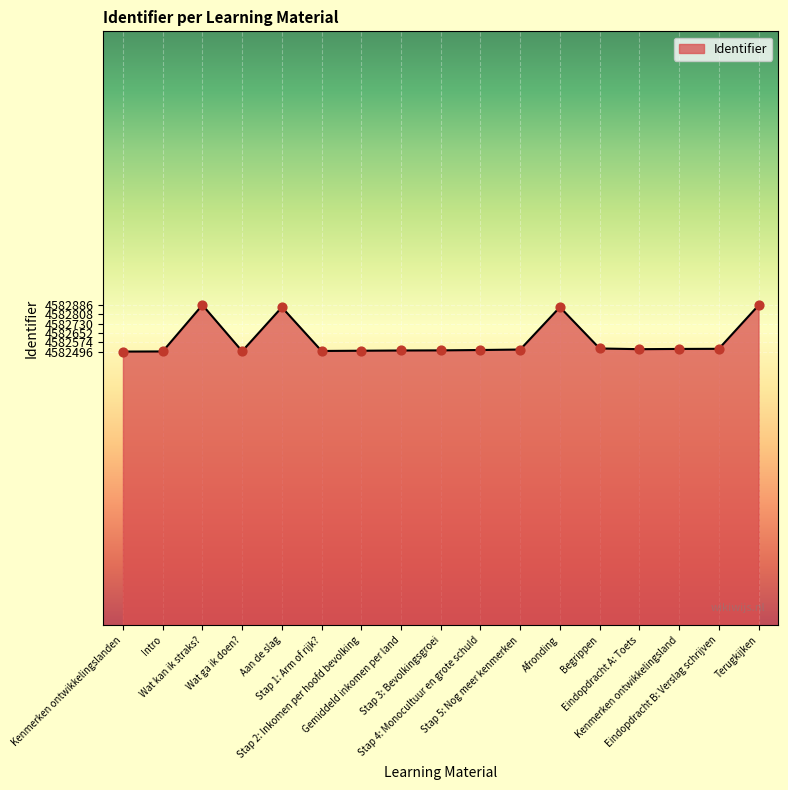

What is the difference between the maximum and minimum values?

390